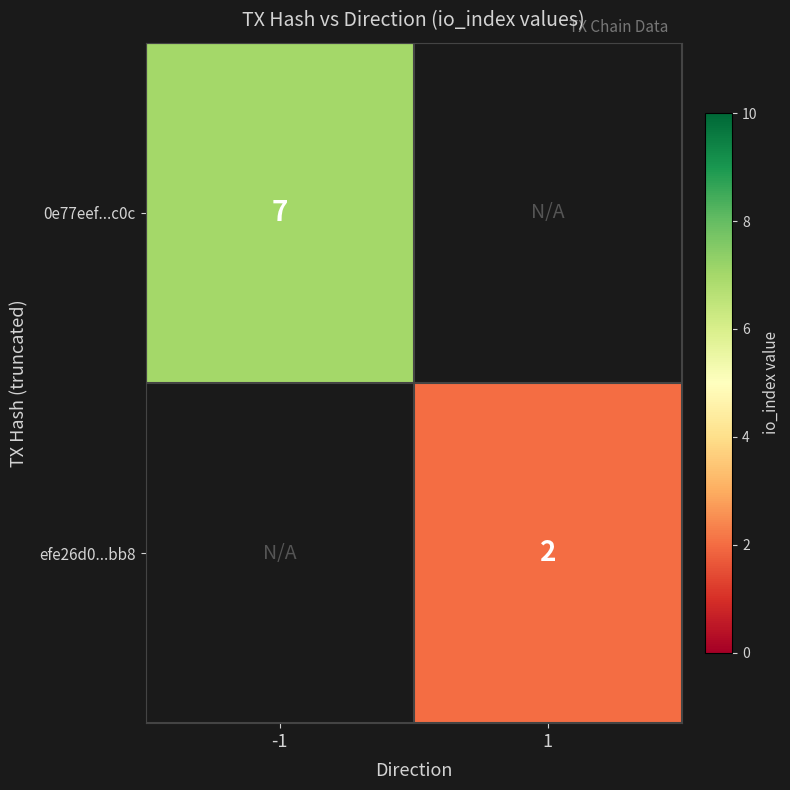

The 0e77eef...c0c series shows 12 at -1. True or false?

False